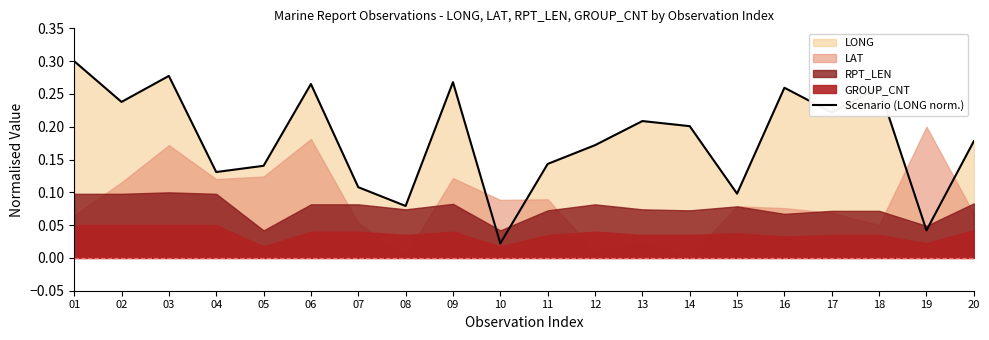

List the labels in order of value, smallest first.

10, 19, 08, 15, 07, 04, 05, 11, 12, 20, 14, 13, 17, 02, 16, 18, 06, 09, 03, 01